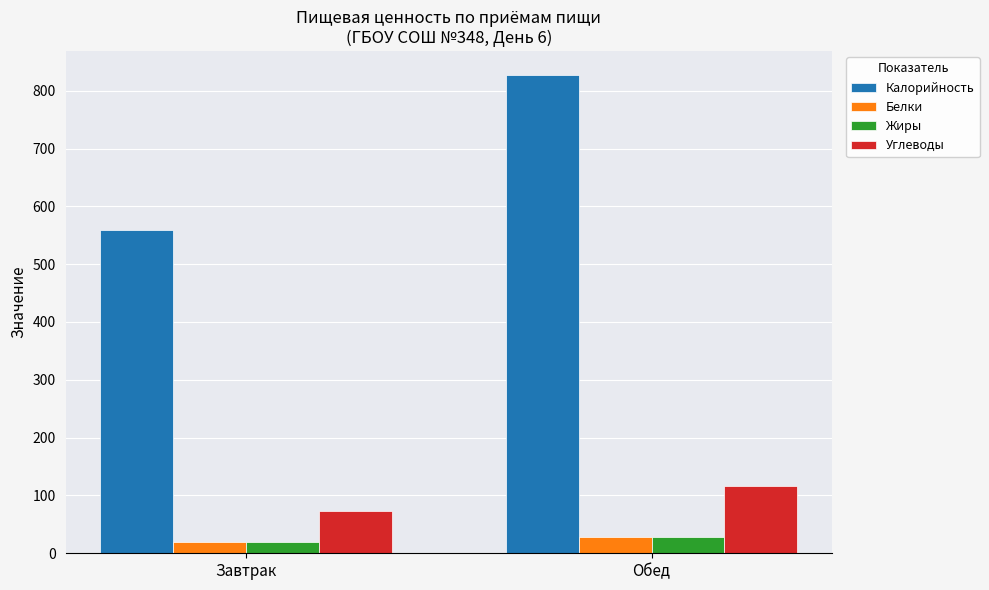

What is the average value of the Белки series?

23.6